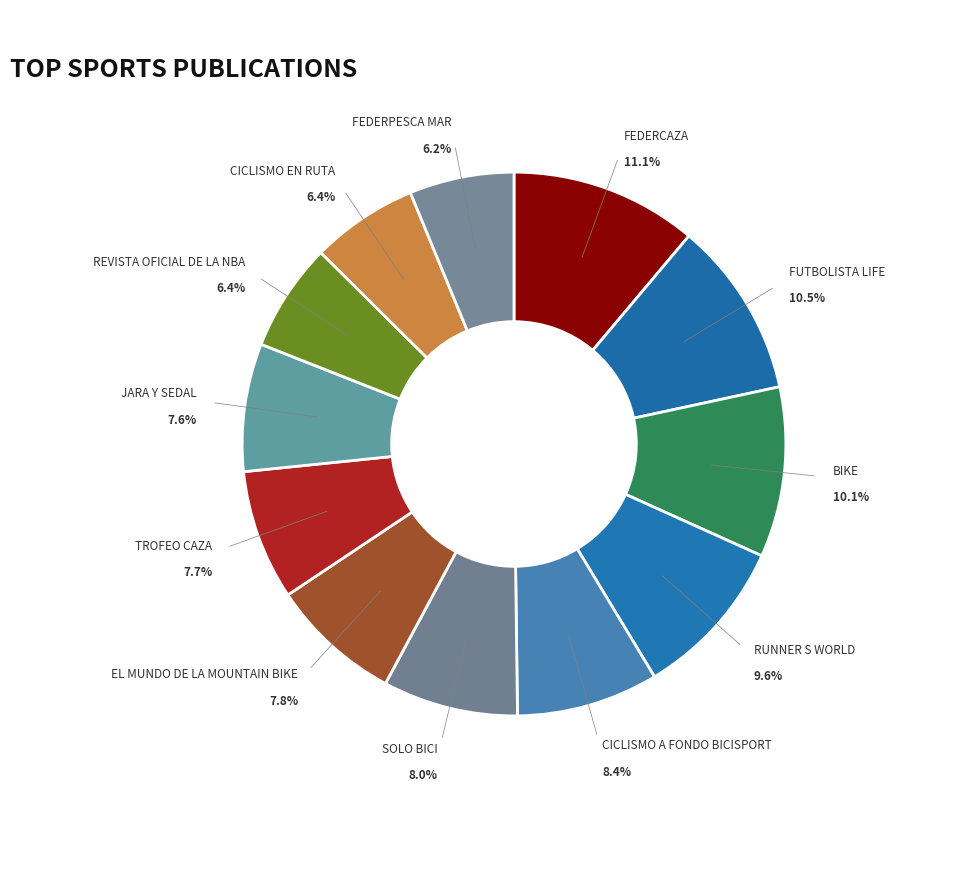

Which category has the biggest portion of the pie?

FEDERCAZA